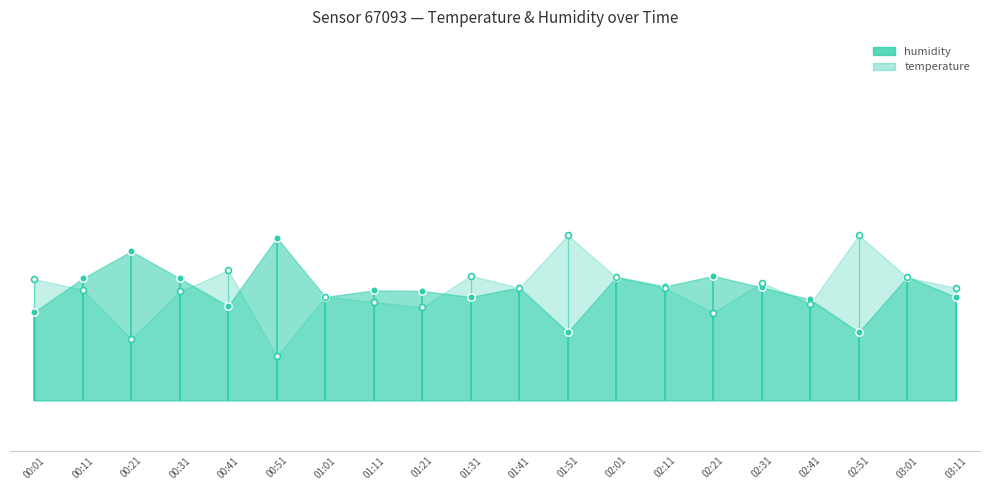

Which series reaches the maximum Y coordinate?

temperature